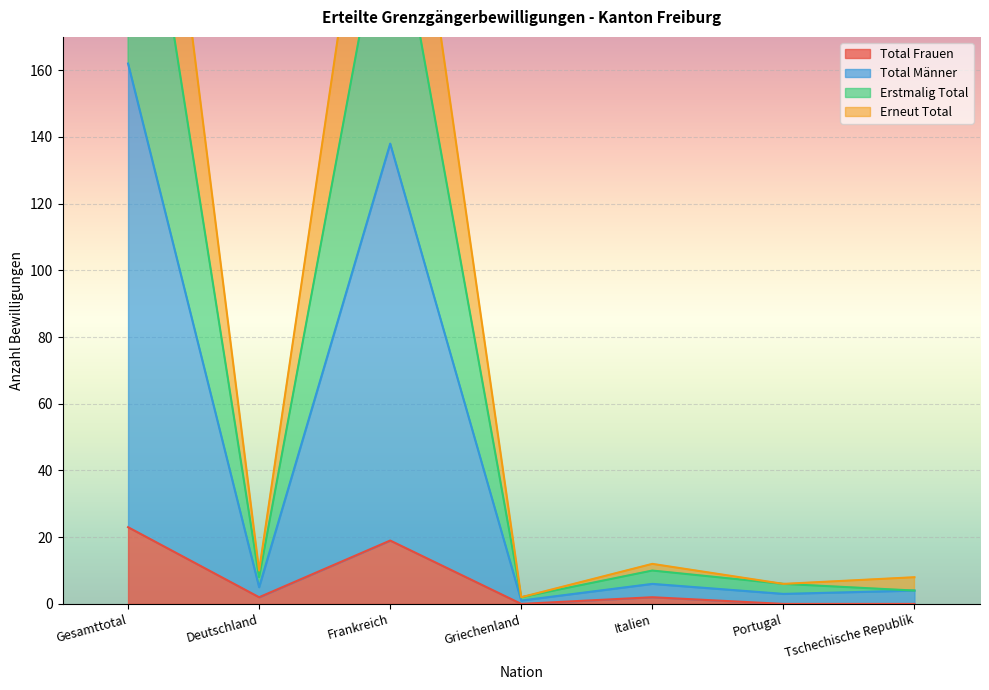

What is the label of the 1st point from the right?

Tschechische Republik